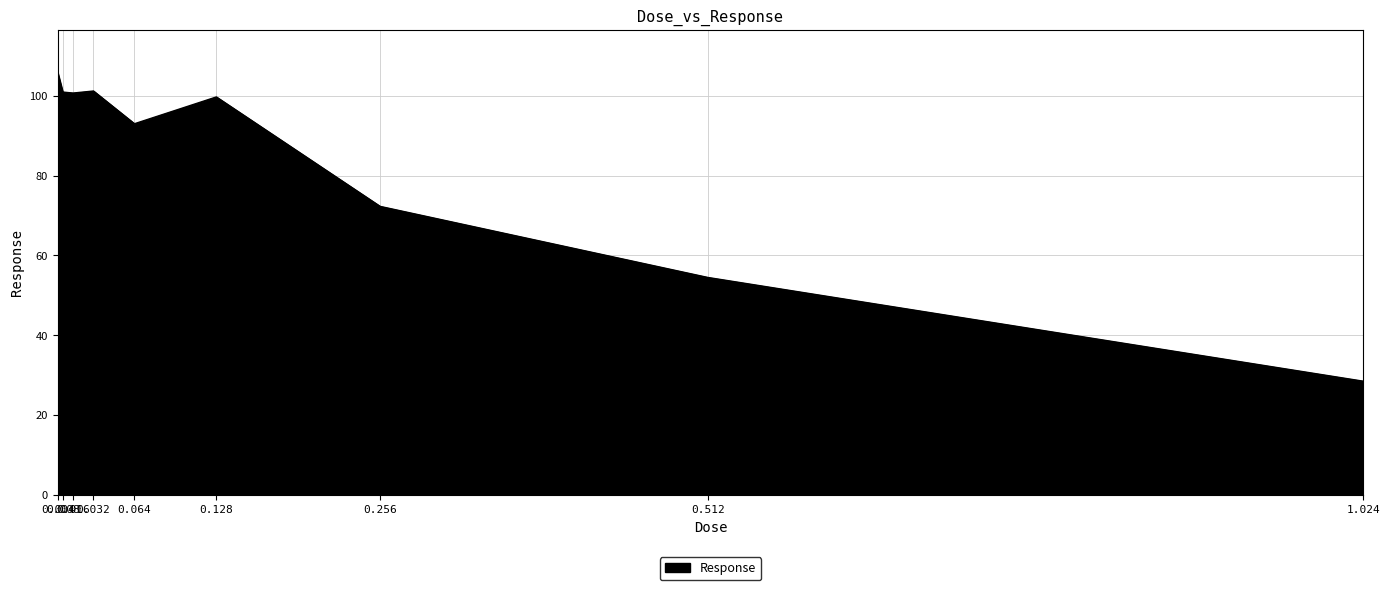

What is the minimum value shown in the chart?

28.5